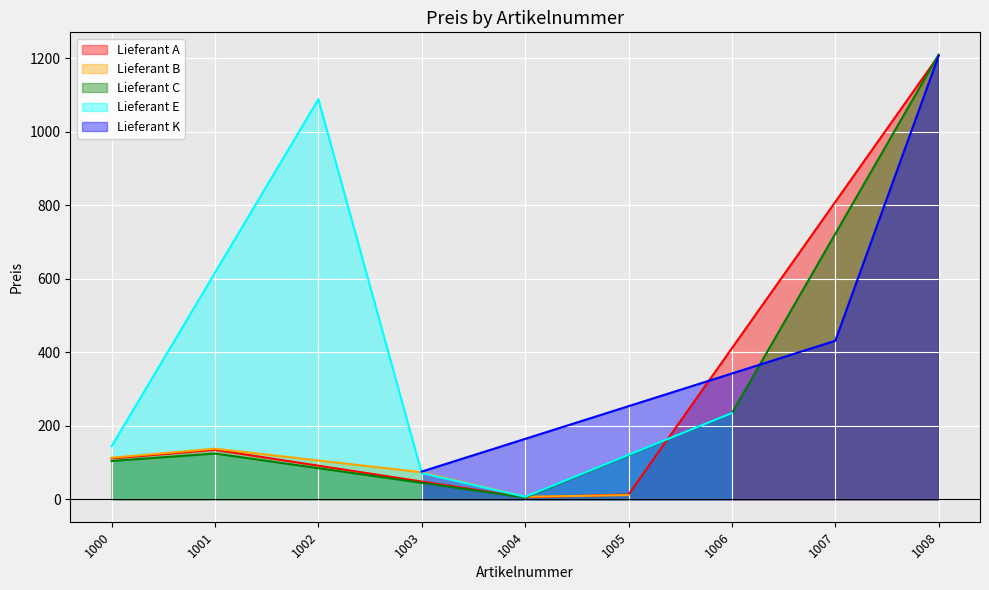

The Lieferant A series shows 1206.9 at 1008. True or false?

True